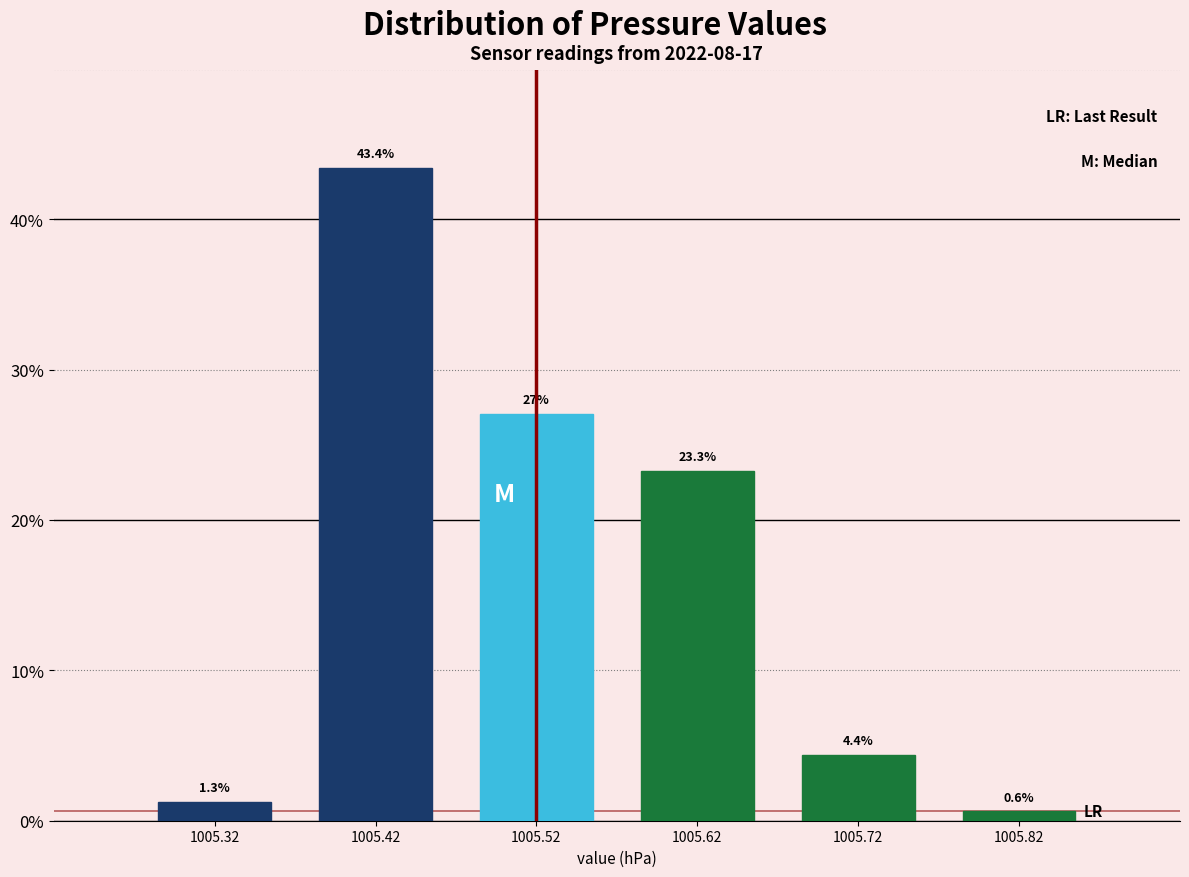

Reading left to right, list all the values displayed in this chart.

1.3	43.4	27.0	23.3	4.4	0.6